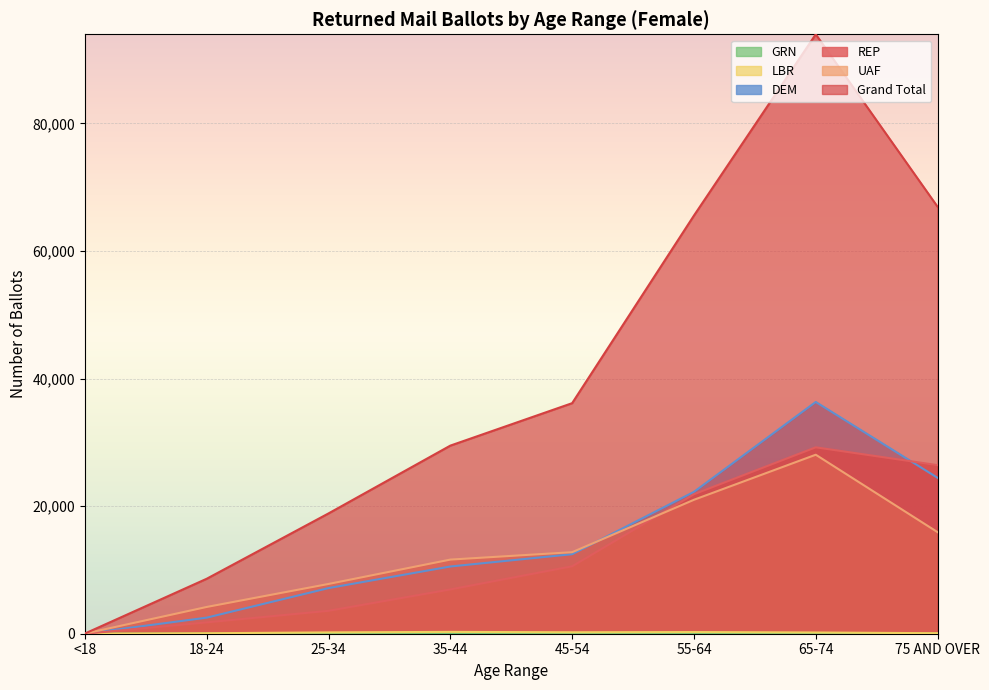

Reading right to left, extract all data points from this chart.

REP: 26429	29226	21870	10573	6942	3592	1778	3
UAF: 15926	28065	21000	12783	11623	7802	4196	21
Grand Total: 66947	93985	65564	36148	29492	18863	8619	29
DEM: 24445	36338	22244	12469	10539	7155	2521	5
LBR: 79	193	261	226	286	206	75	0
GRN: 16	49	65	53	49	55	28	0